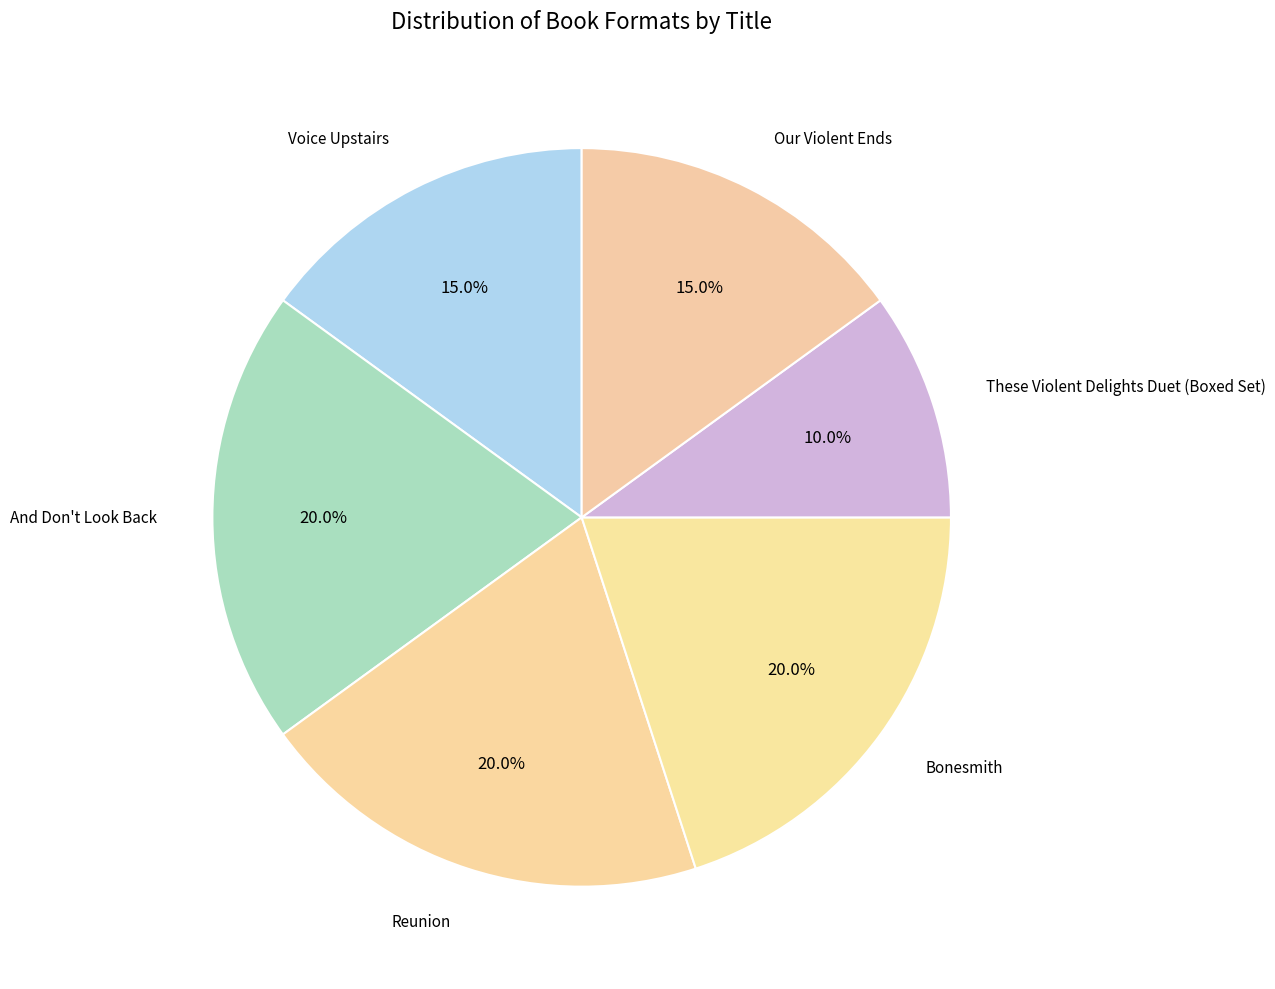

Approximately how many times larger is the value at Bonesmith compared to Our Violent Ends?

1.3